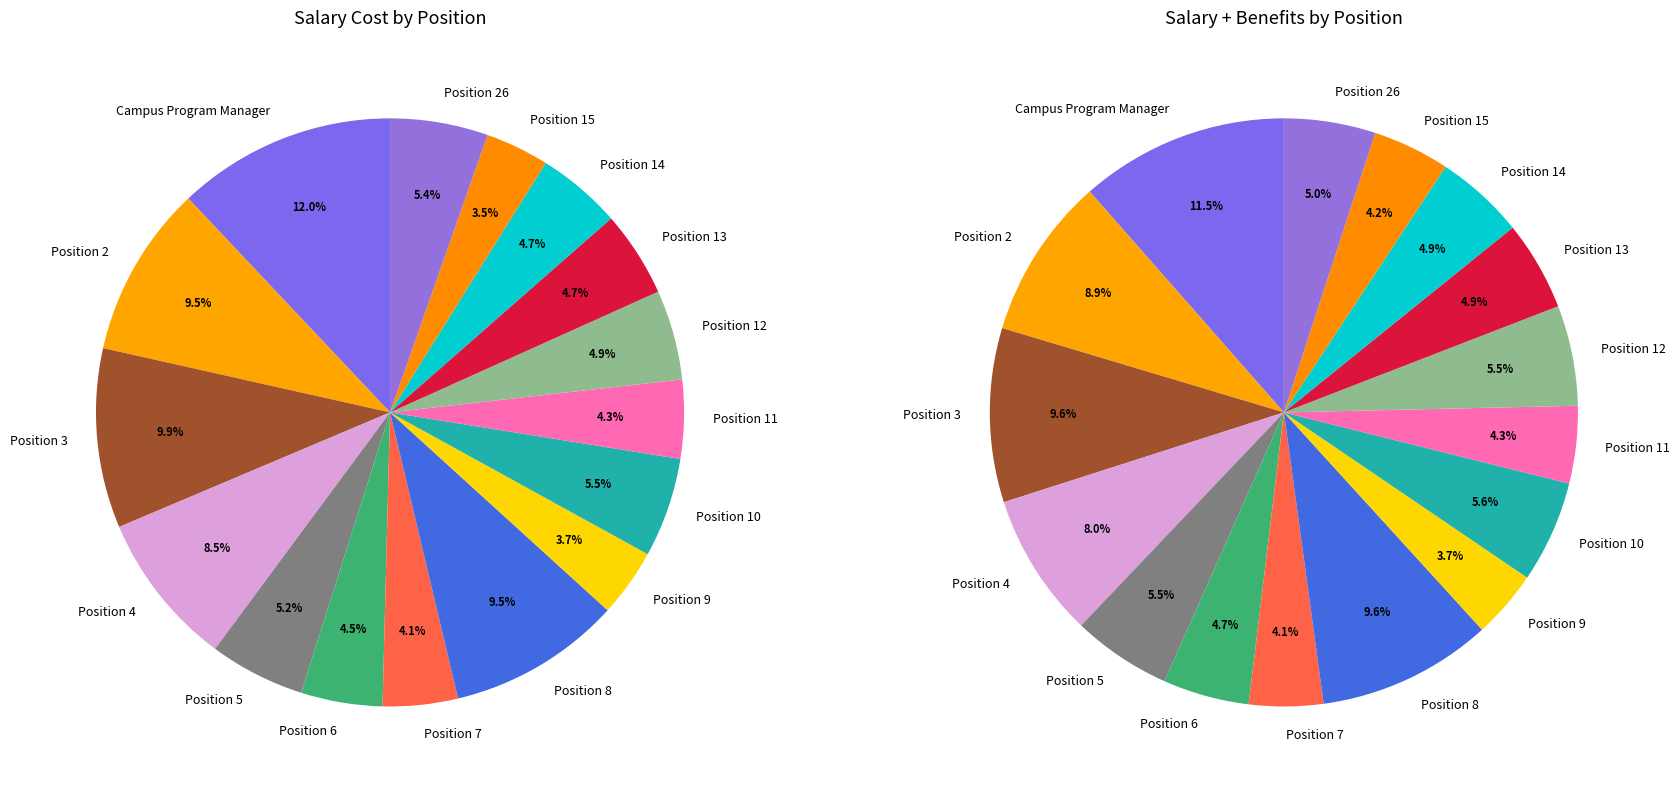

Which category has the biggest portion of the pie?

Campus Program Manager